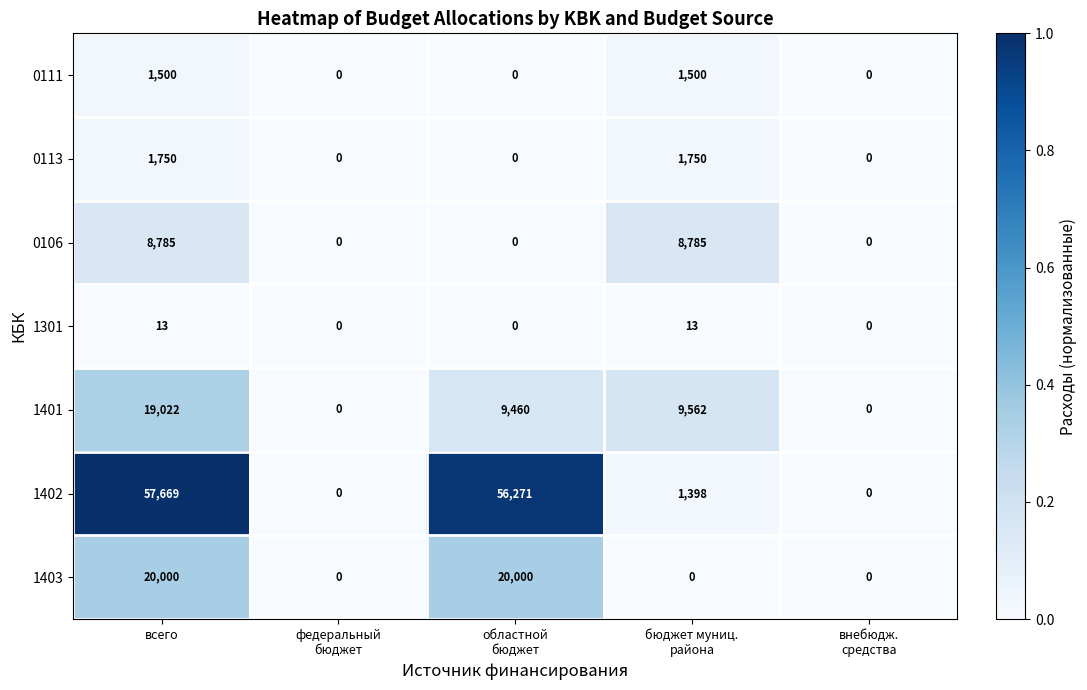

At which category is the sum across all series the highest?

всего